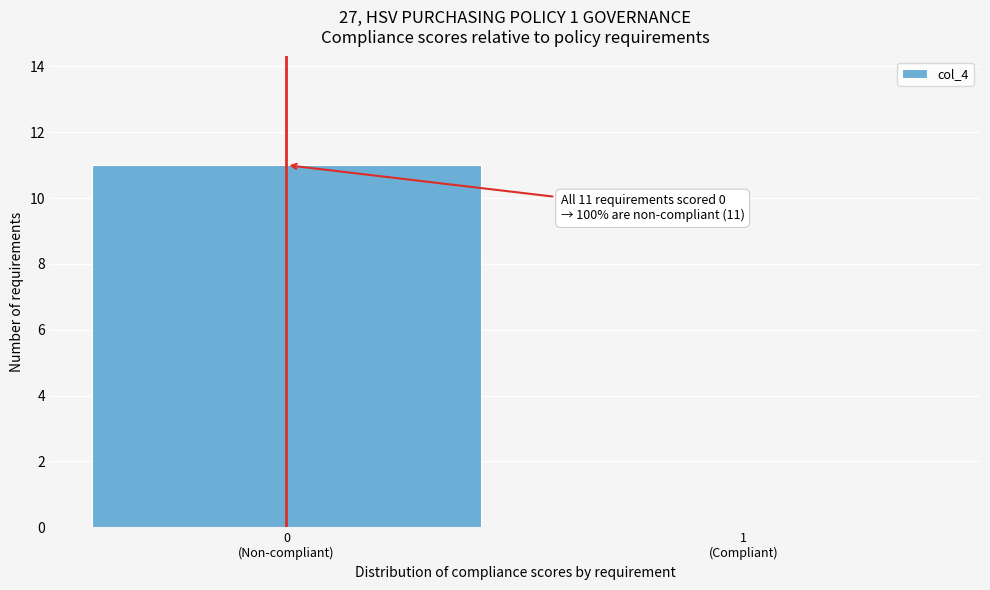

What is the greatest value displayed?

11